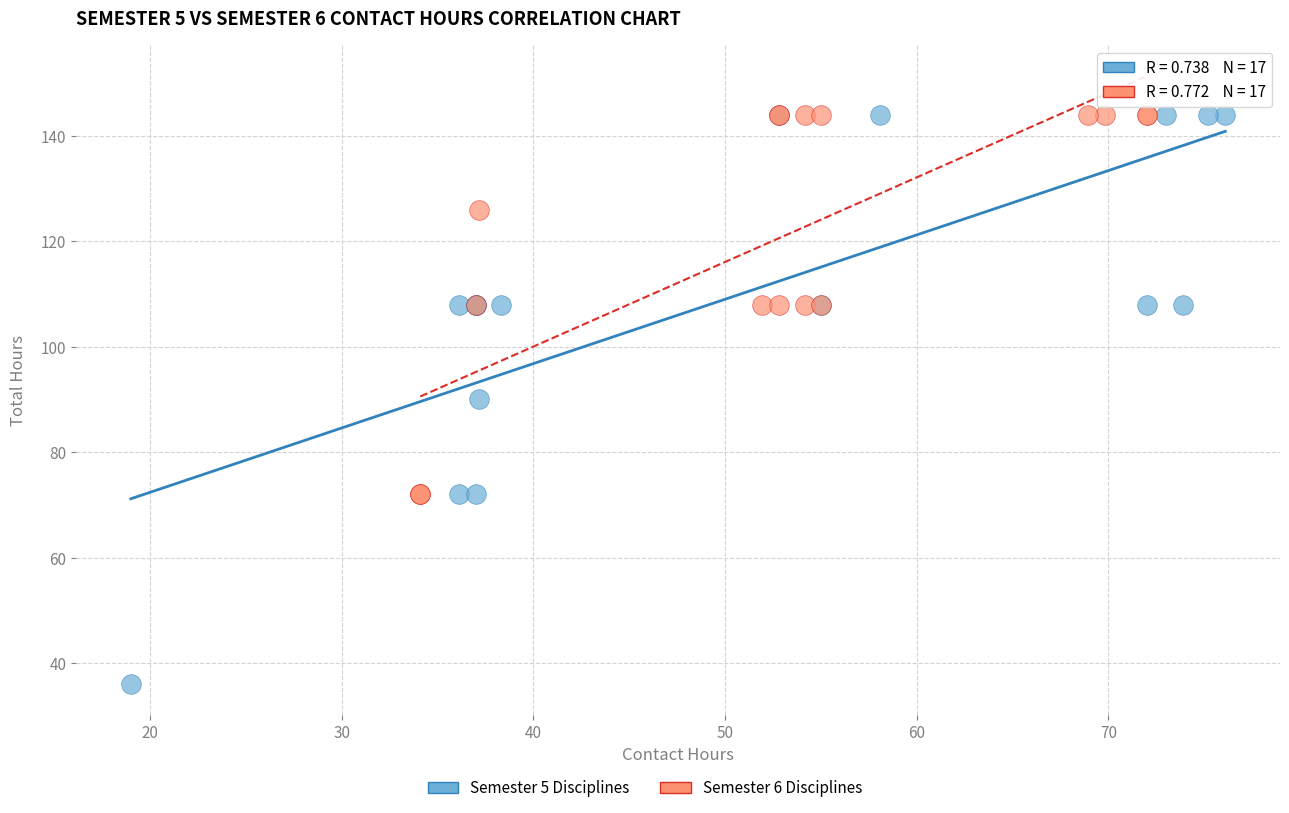

Which series has the largest Y range (max minus min)?

Semester 5 Disciplines